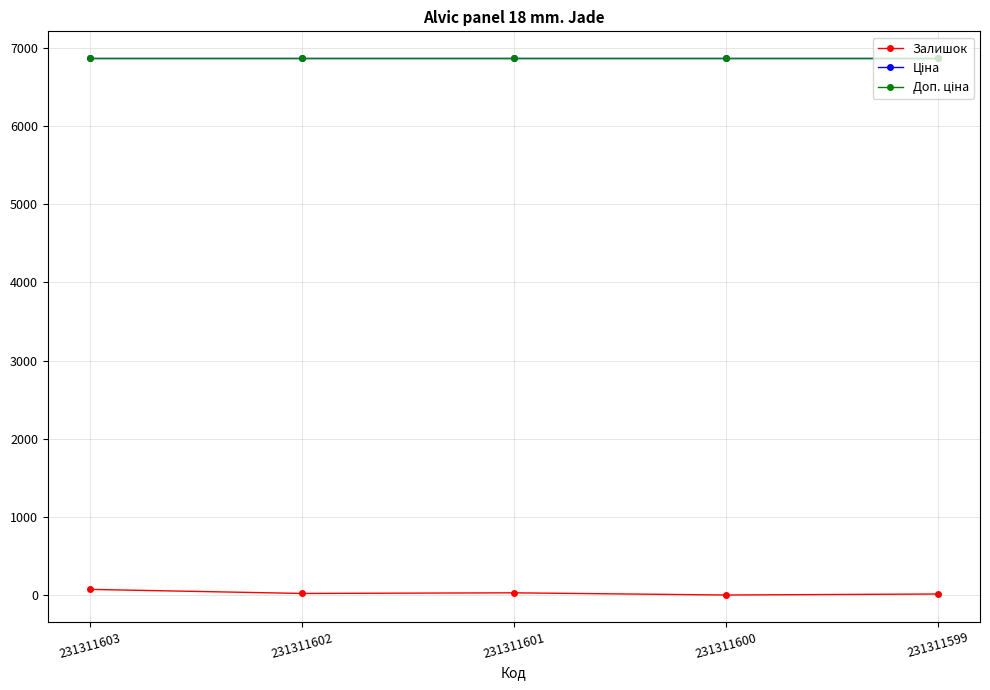

How many data points in Залишок are above 22?

2